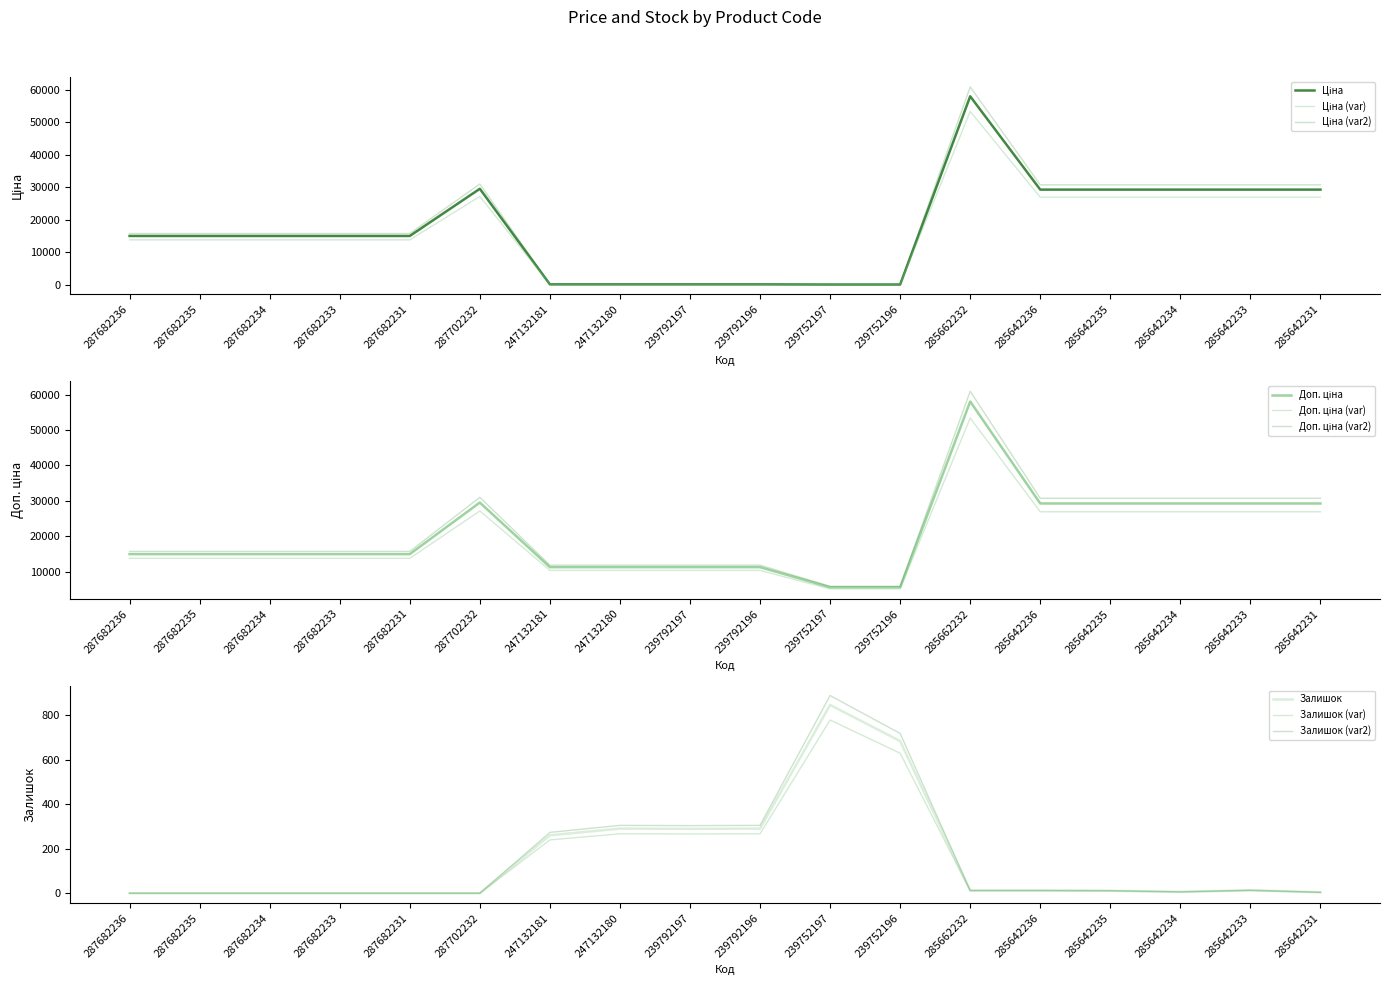

Which series has the largest total across all categories?

Доп. ціна